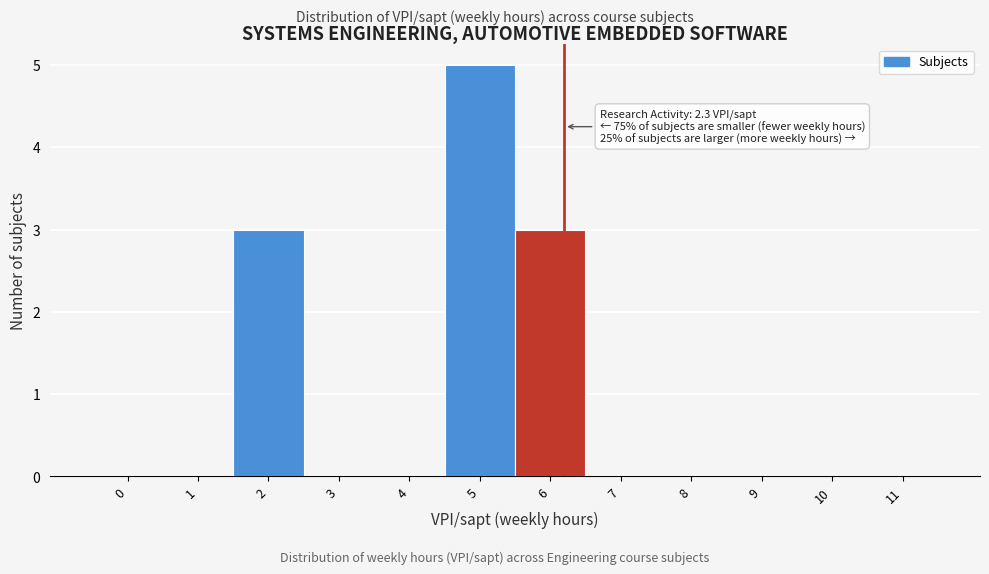

Reading left to right, extract all data points from this chart.

0=0	1=0	2=3	3=0	4=0	5=5	6=3	7=0	8=0	9=0	10=0	11=0